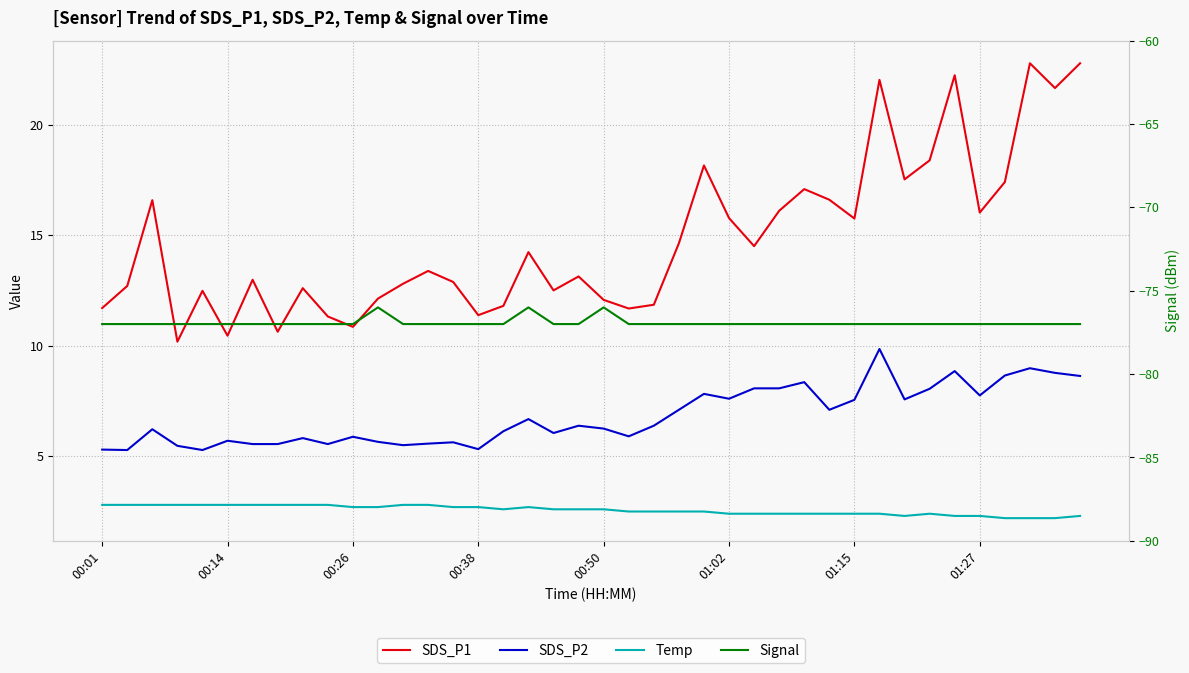

How many categories are shown in the chart?

40